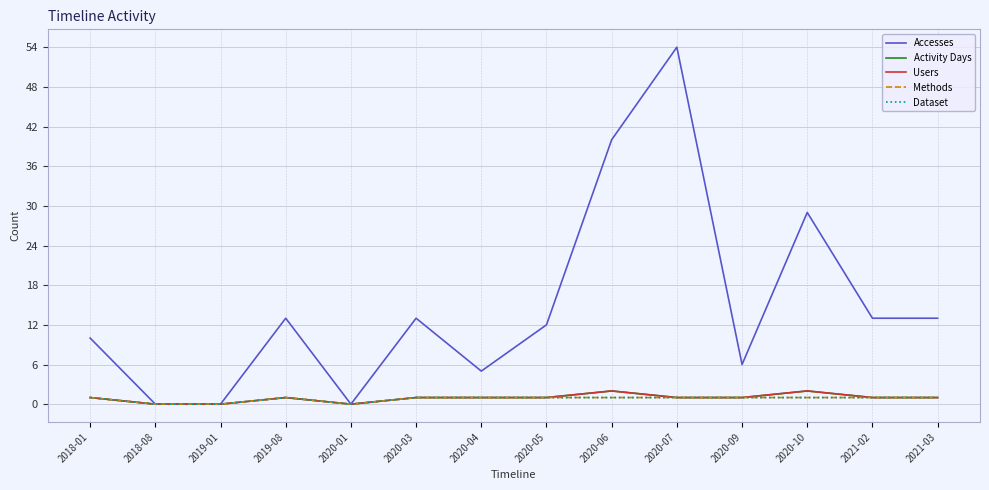

Does the chart have visible grid lines?

Yes